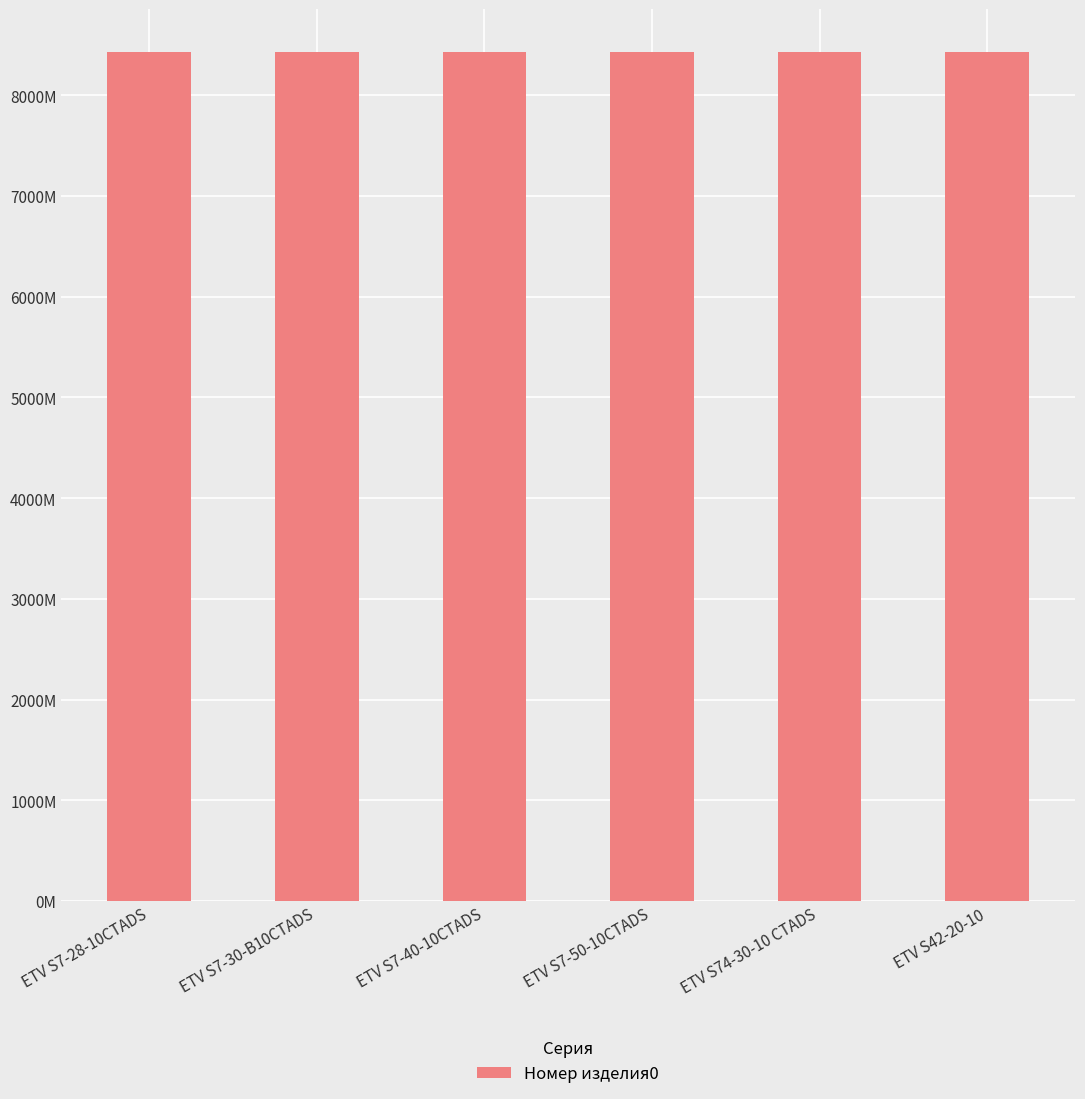

What is the value of the 1st bar from the left?

8433.0